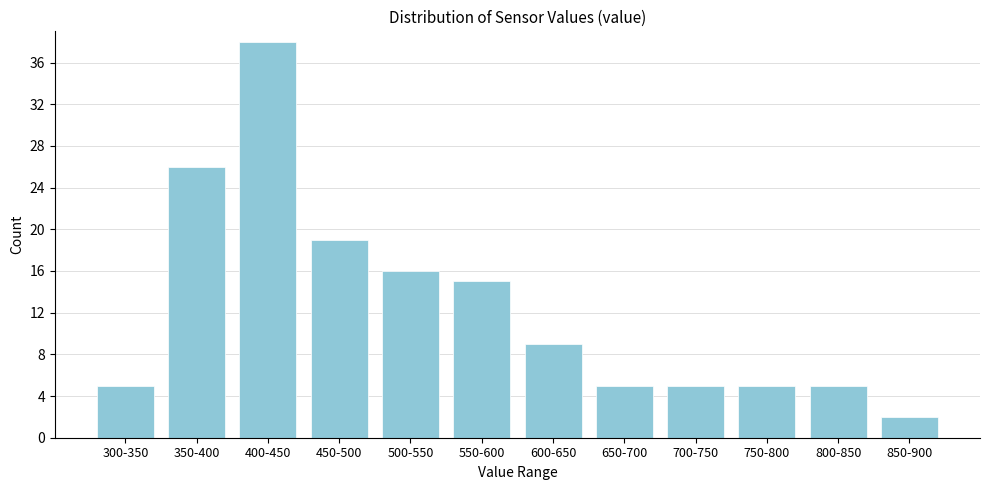

Reading right to left, extract all data points from this chart.

850-900=2	800-850=5	750-800=5	700-750=5	650-700=5	600-650=9	550-600=15	500-550=16	450-500=19	400-450=38	350-400=26	300-350=5